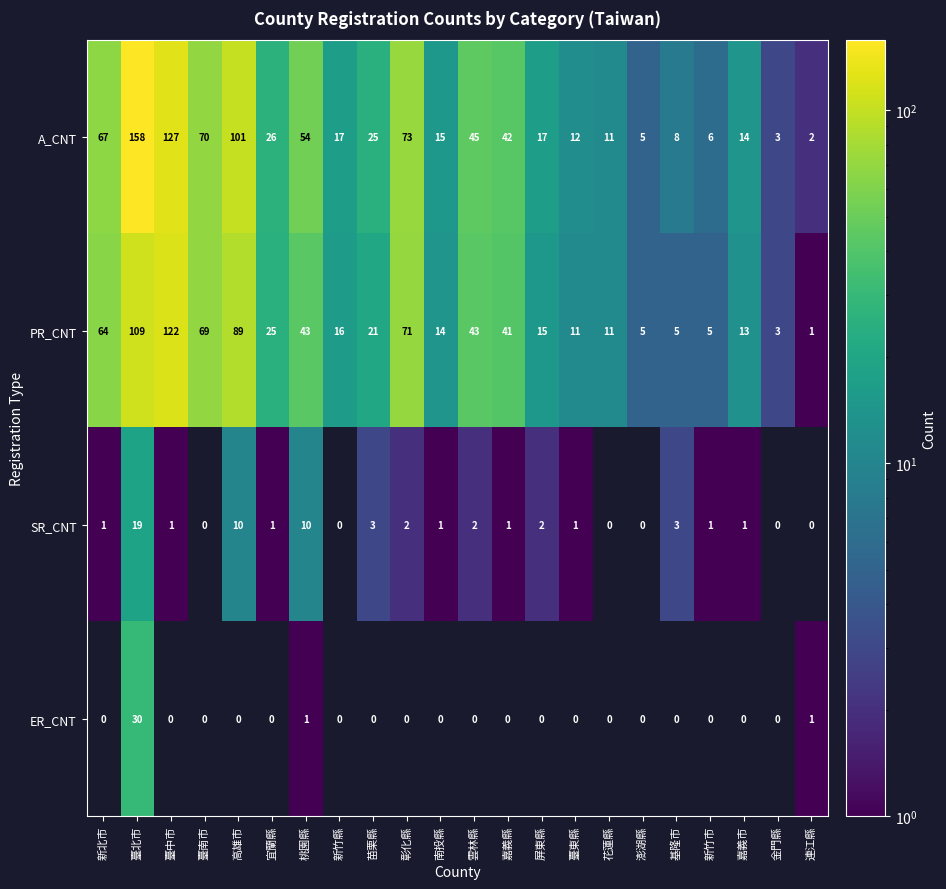

Where is PR_CNT nearest to the value 61?

新北市